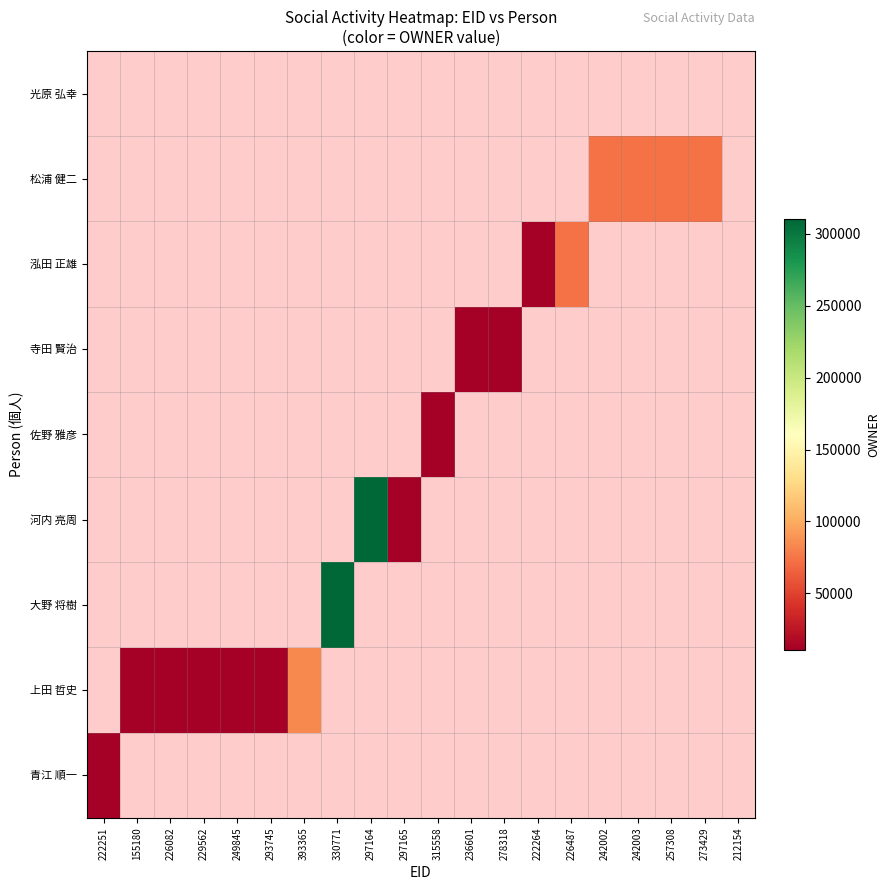

List the series in order of their peak value, lowest first.

光原 弘幸, 青江 順一, 佐野 雅彦, 寺田 賢治, 泓田 正雄, 松浦 健二, 上田 哲史, 大野 将樹, 河内 亮周